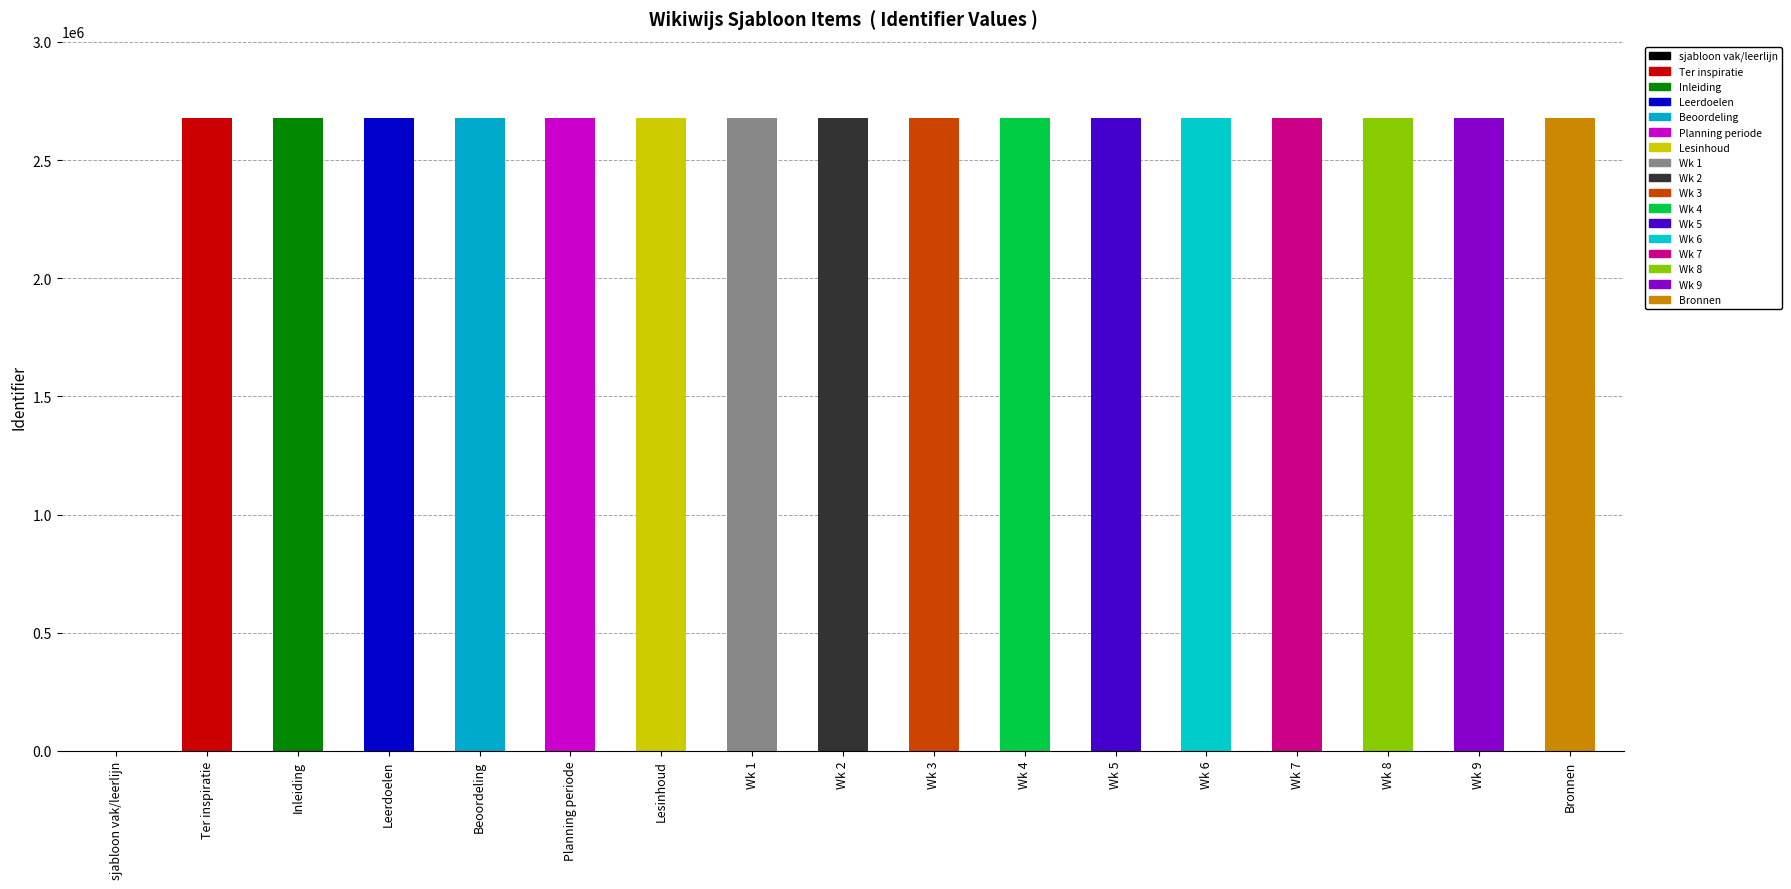

What is the sum of all values?

42876738